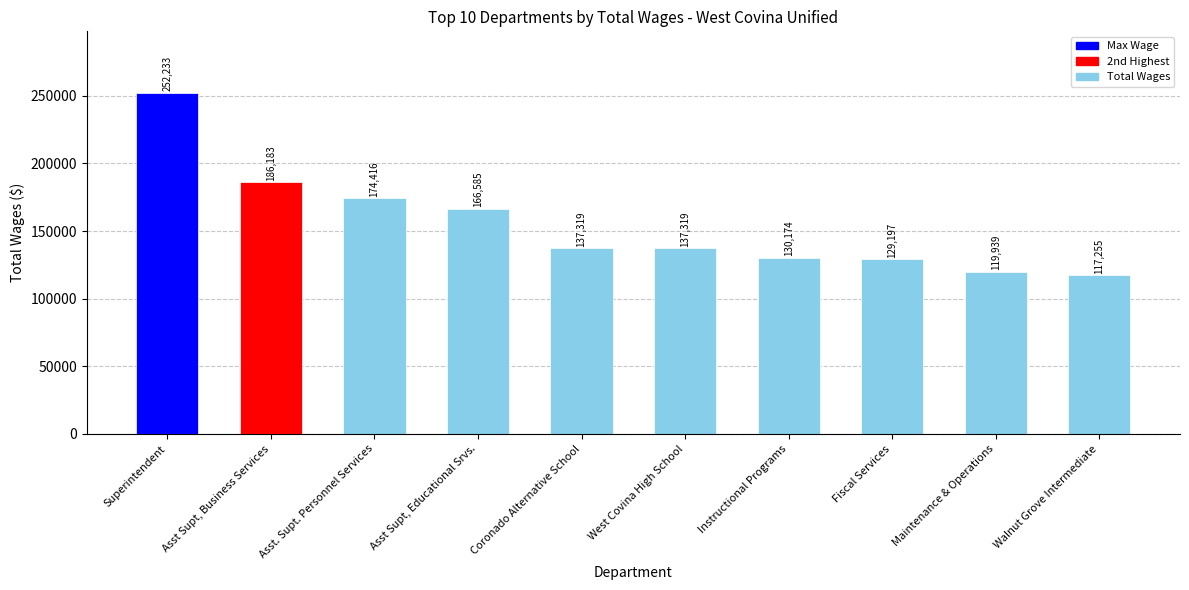

The value at Maintenance & Operations is 66329.6. True or false?

False